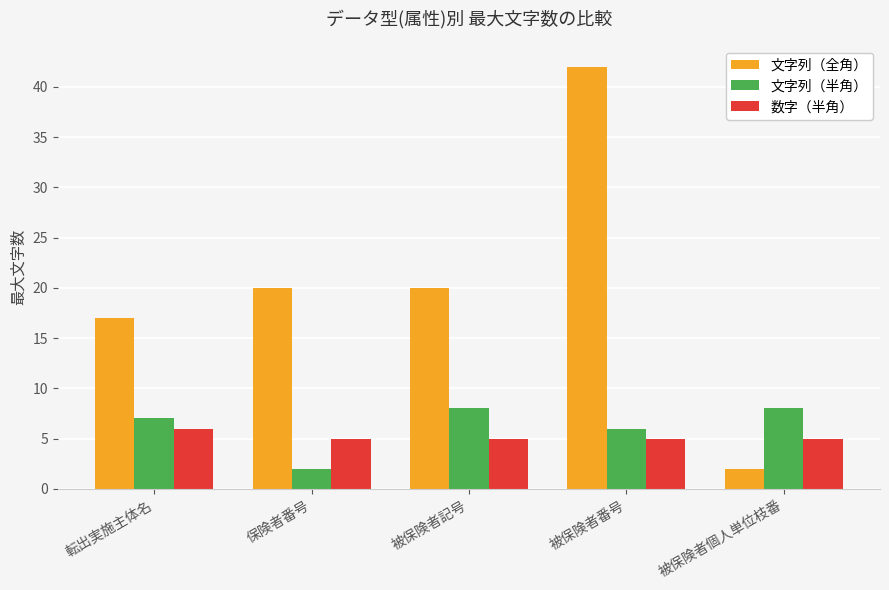

What is the lowest value of the 文字列（全角） series?

2